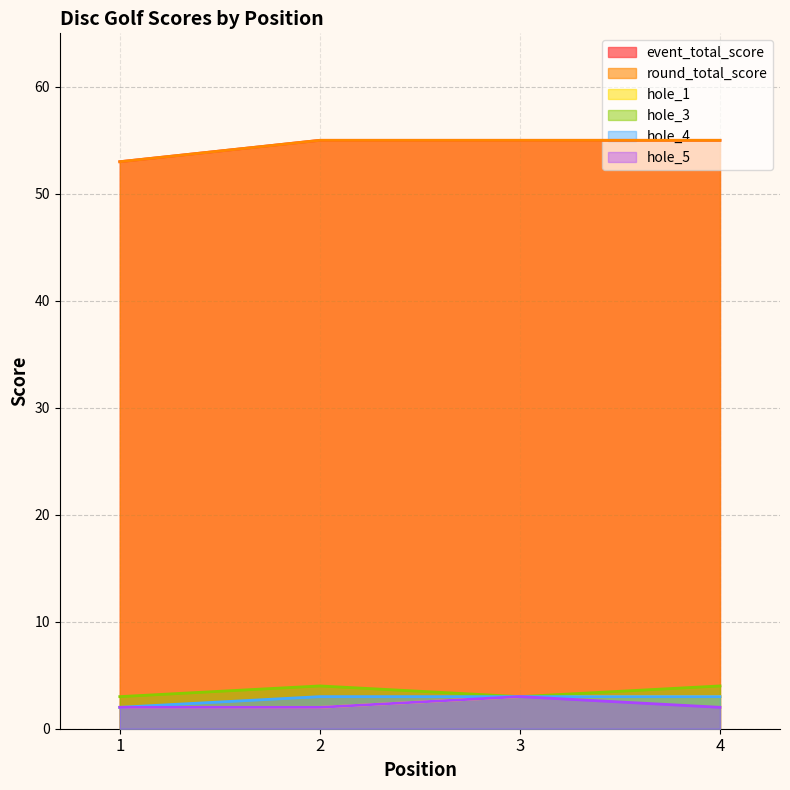

What are all the series names shown in the legend?

event_total_score, round_total_score, hole_1, hole_3, hole_4, hole_5